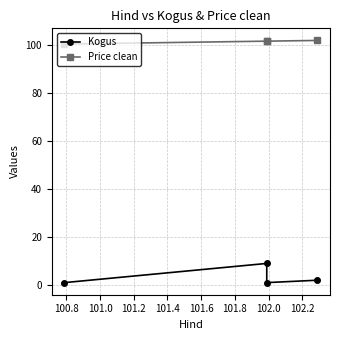

What is the average value of the Price clean series?

101.5